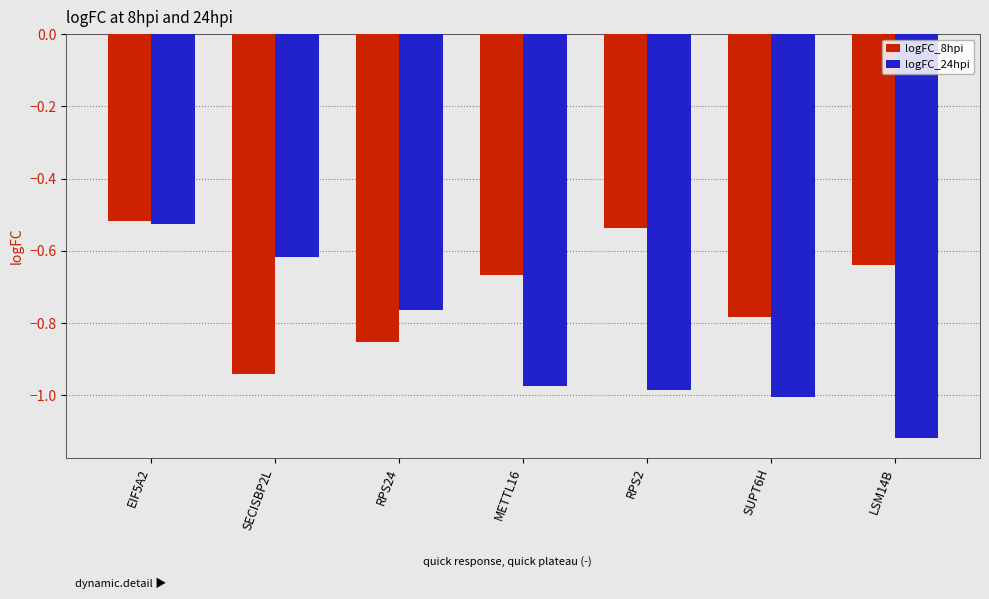

Where is logFC_8hpi nearest to the value 0?

EIF5A2